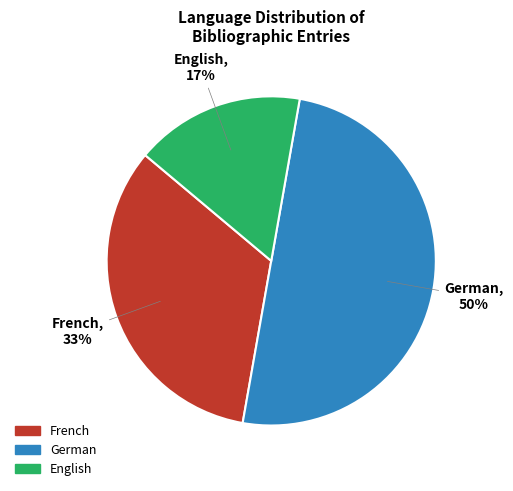

To the nearest percent, what is the average slice percentage?

33%